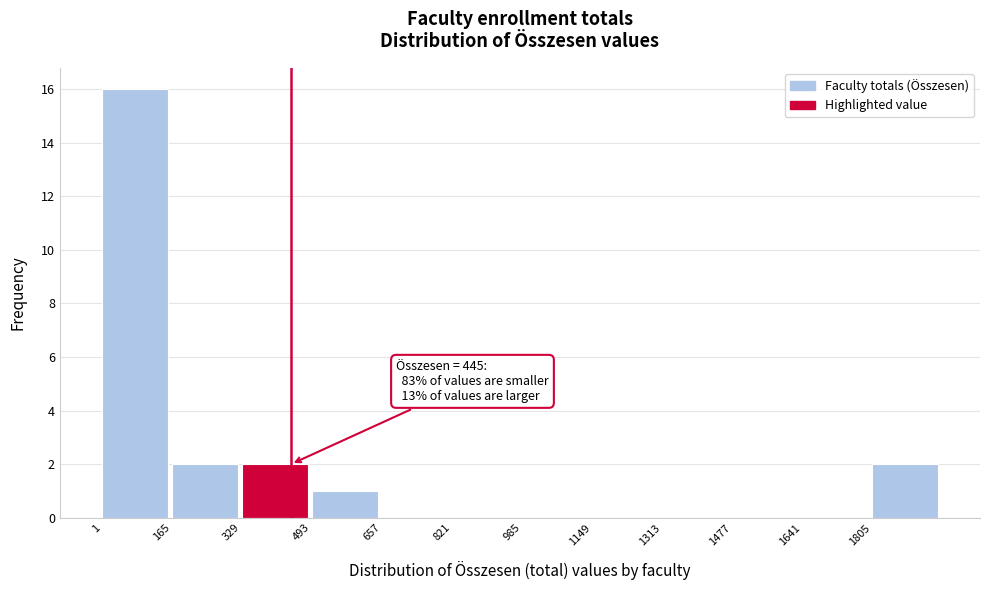

Which range on the x-axis has the tallest bar?

0 to 160